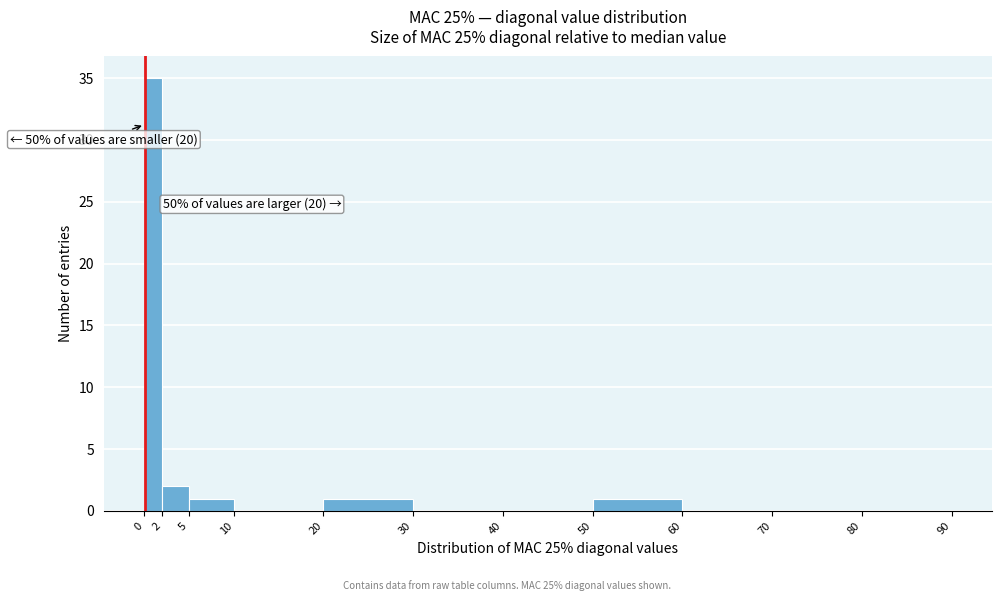

Which range on the x-axis has the tallest bar?

0 to 2